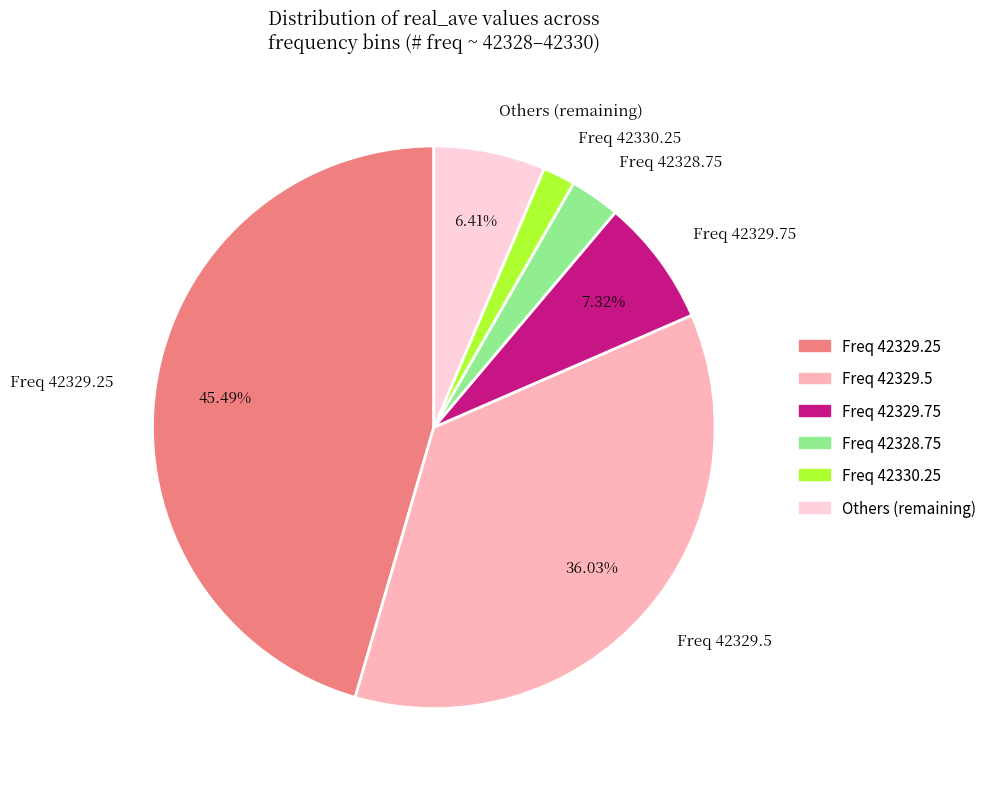

Does Freq 42330.25 represent more than half of the total?

No